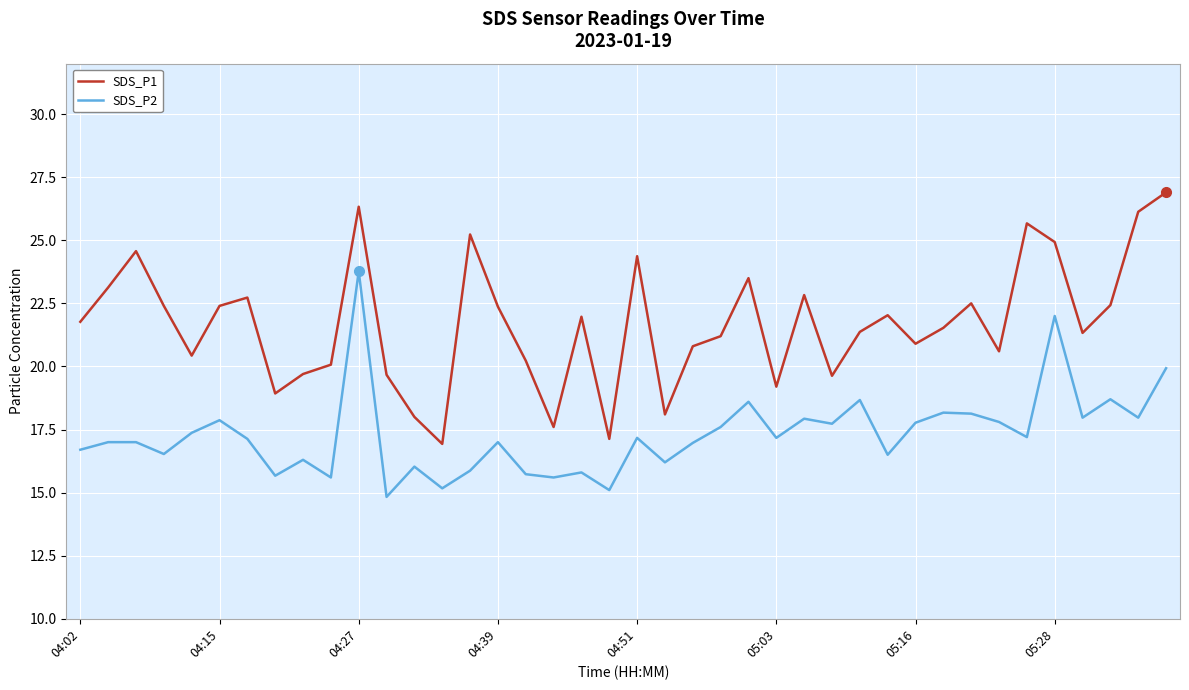

Which series has the largest range (max minus min)?

SDS_P1